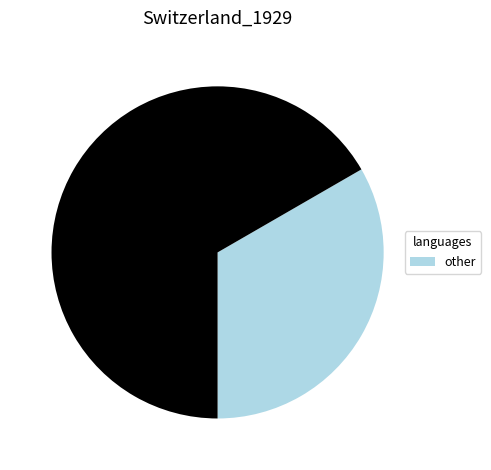

Is there a majority slice in this chart?

Yes